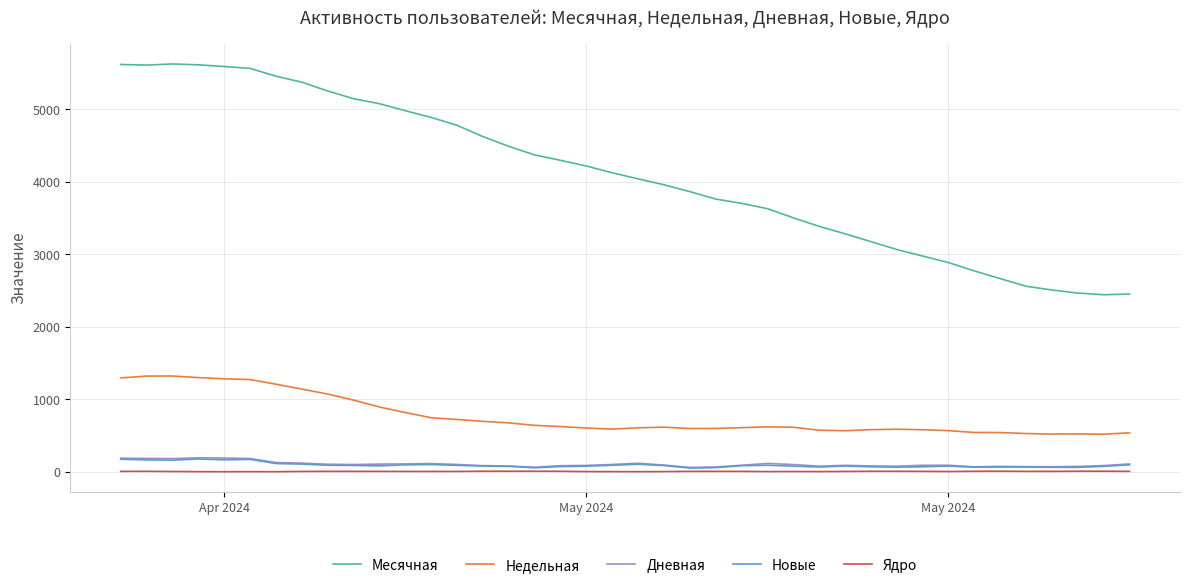

What is the greatest value displayed?

5623